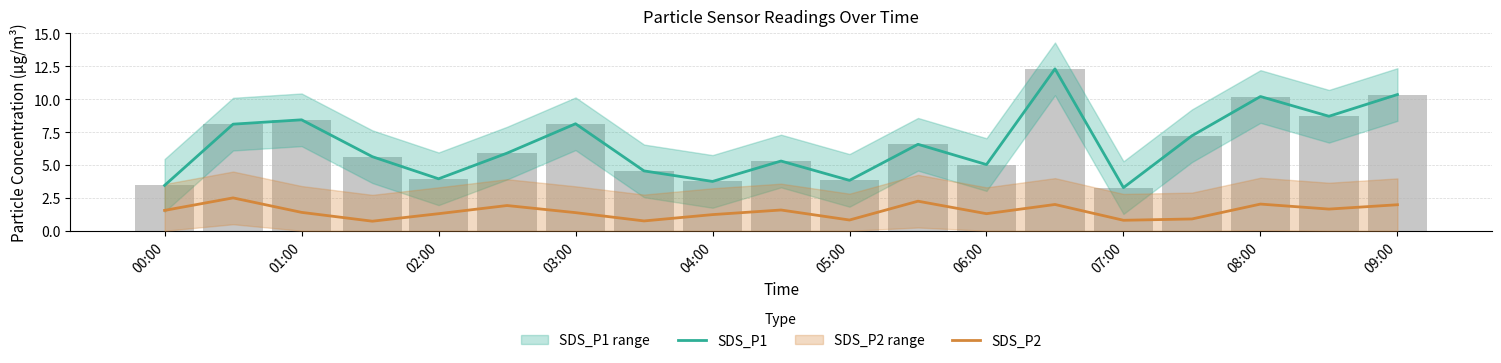

Which series has the widest spread of values?

SDS_P1